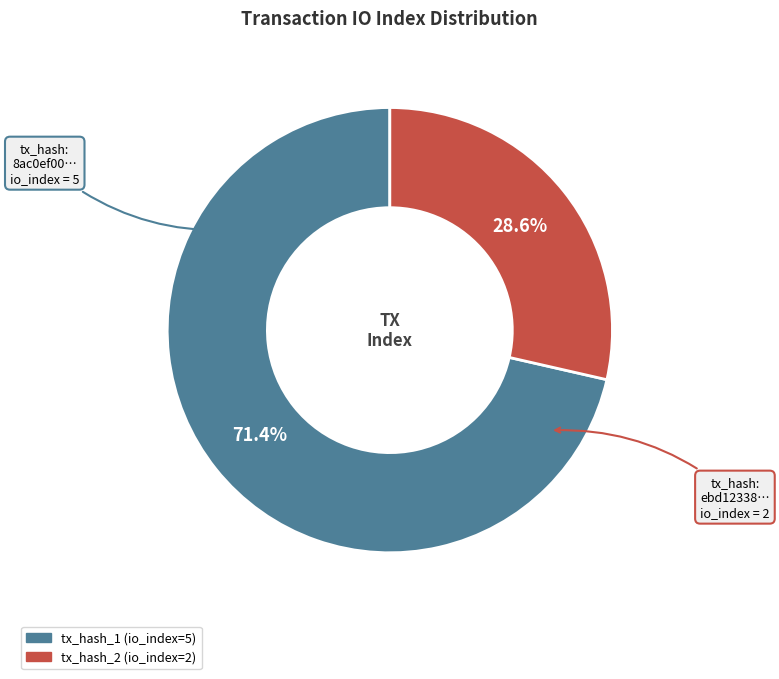

How many segments does this pie chart have?

2